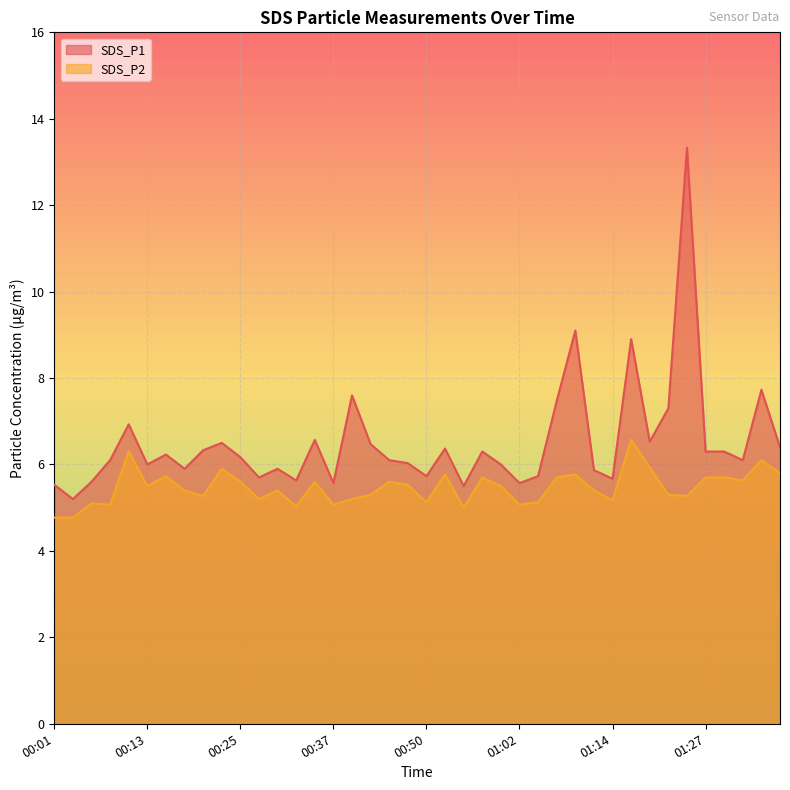

True or false: SDS_P2 has more than 1 interior local peaks.

True